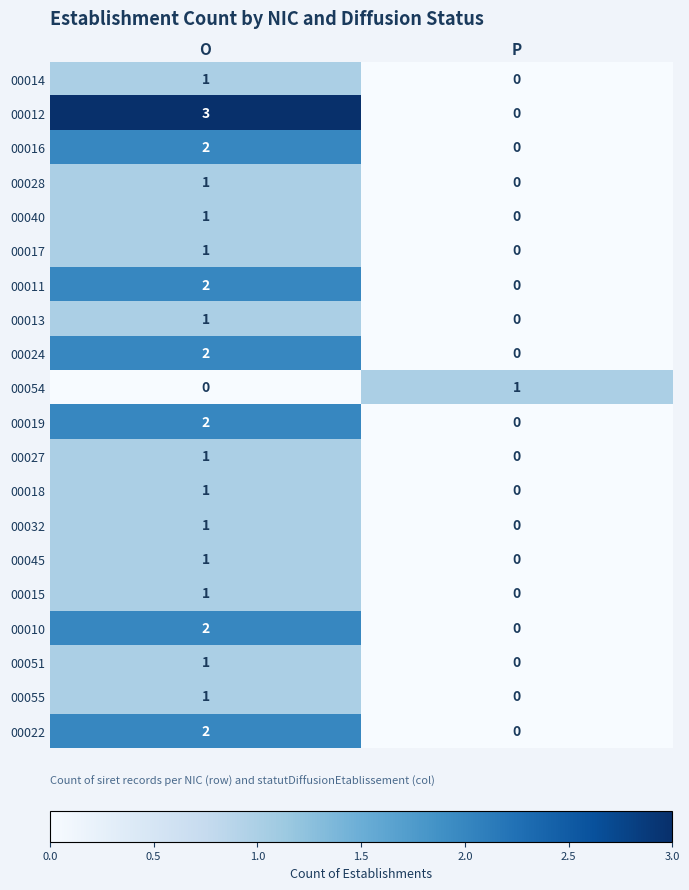

At which category is the sum across all series the highest?

O